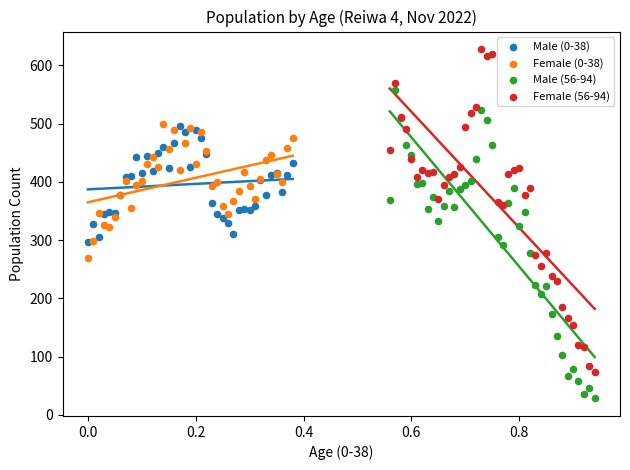

Which series has the widest spread of Y values?

Female (56-94)